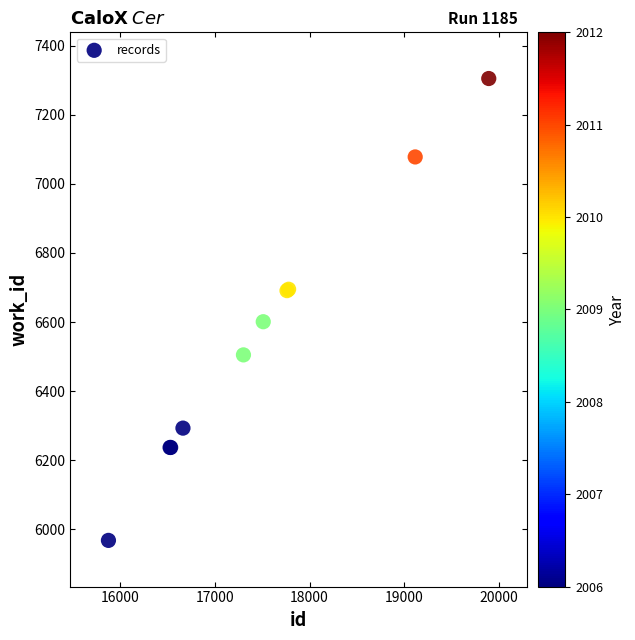

What Y value in the scatter plot is closest to 6636?

6601